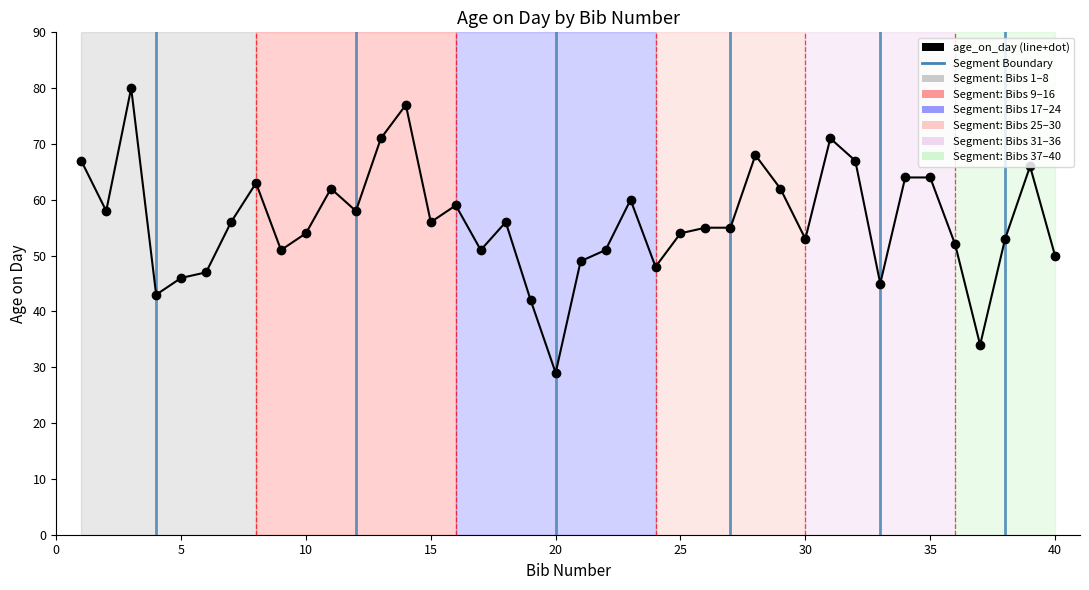

What is the maximum value shown in the chart?

80